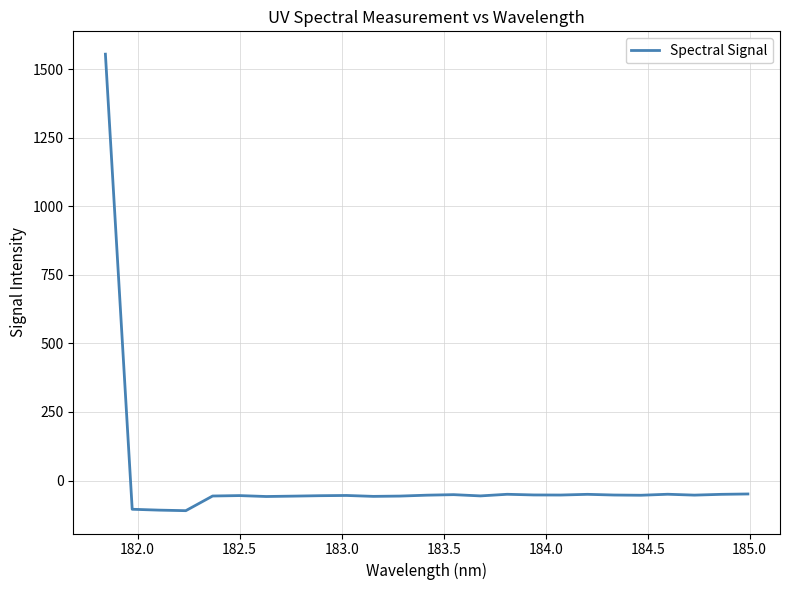

What is the smallest value displayed?

-110.0